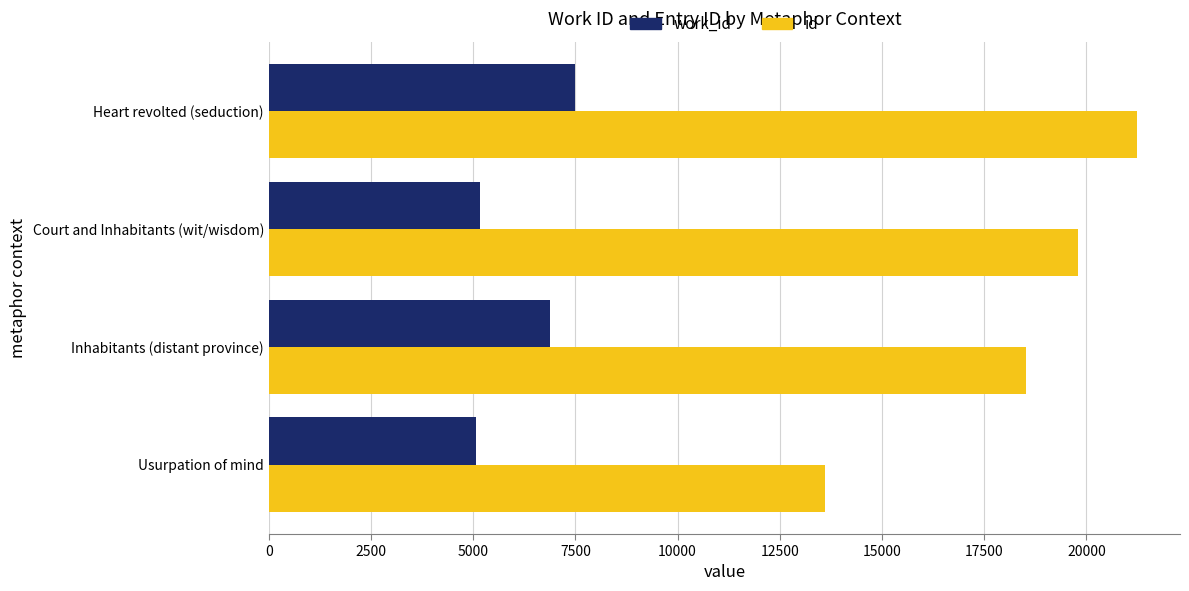

Which series has the widest spread of values?

id